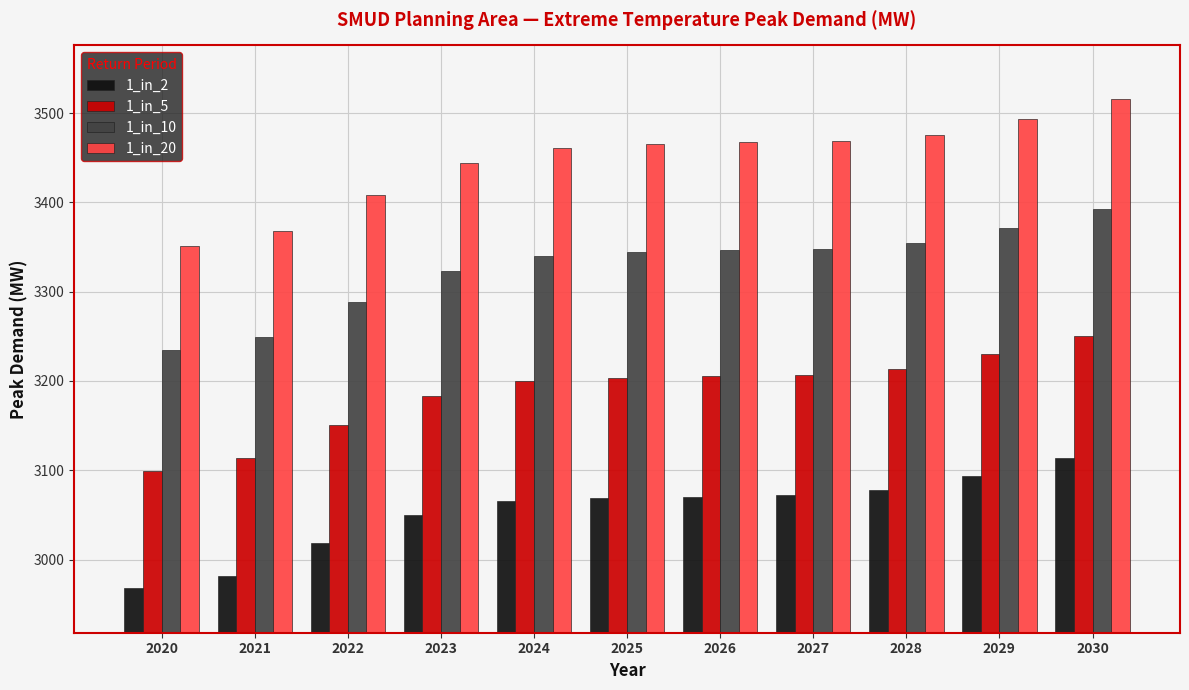

How many bars are there in total?

44